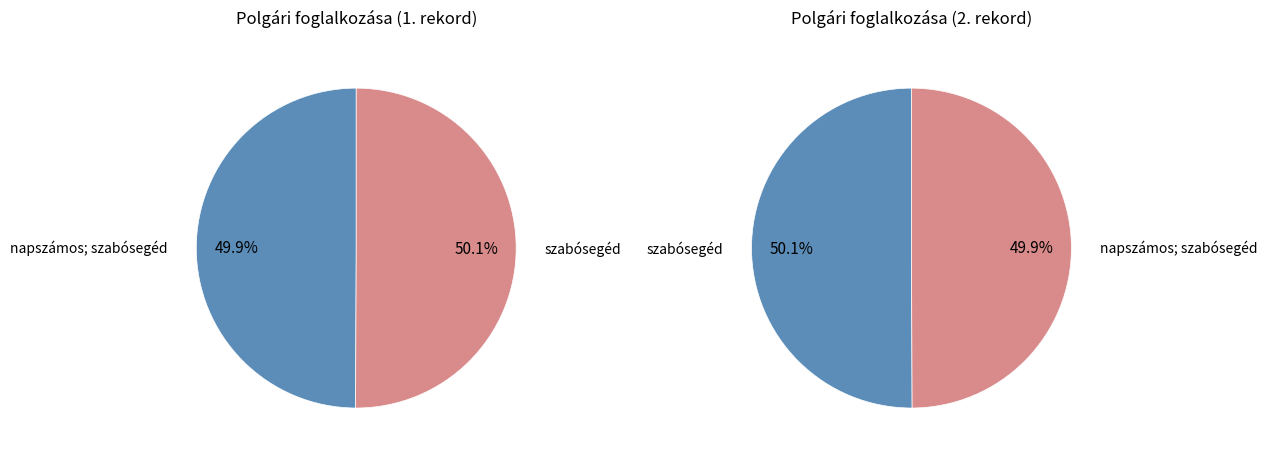

How many segments does this pie chart have?

2